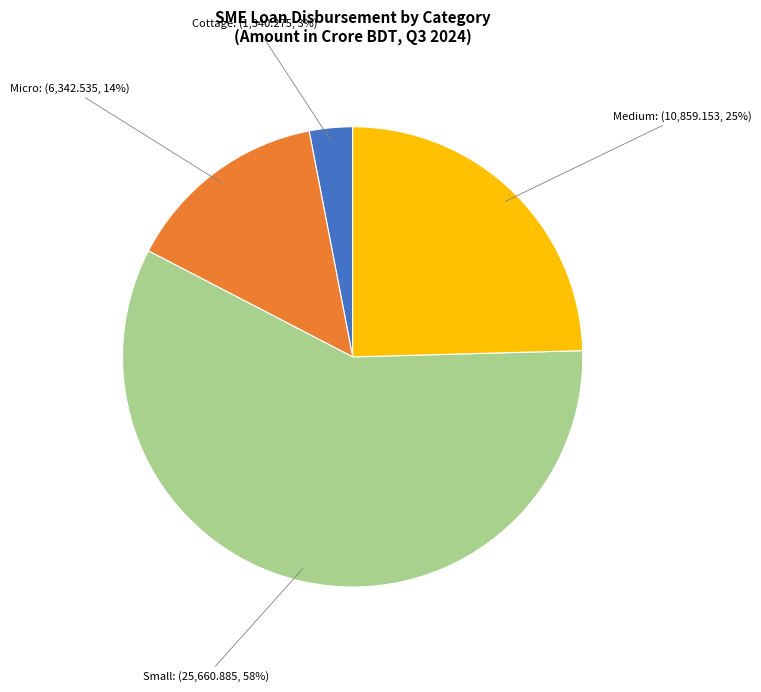

How many segments does this pie chart have?

4